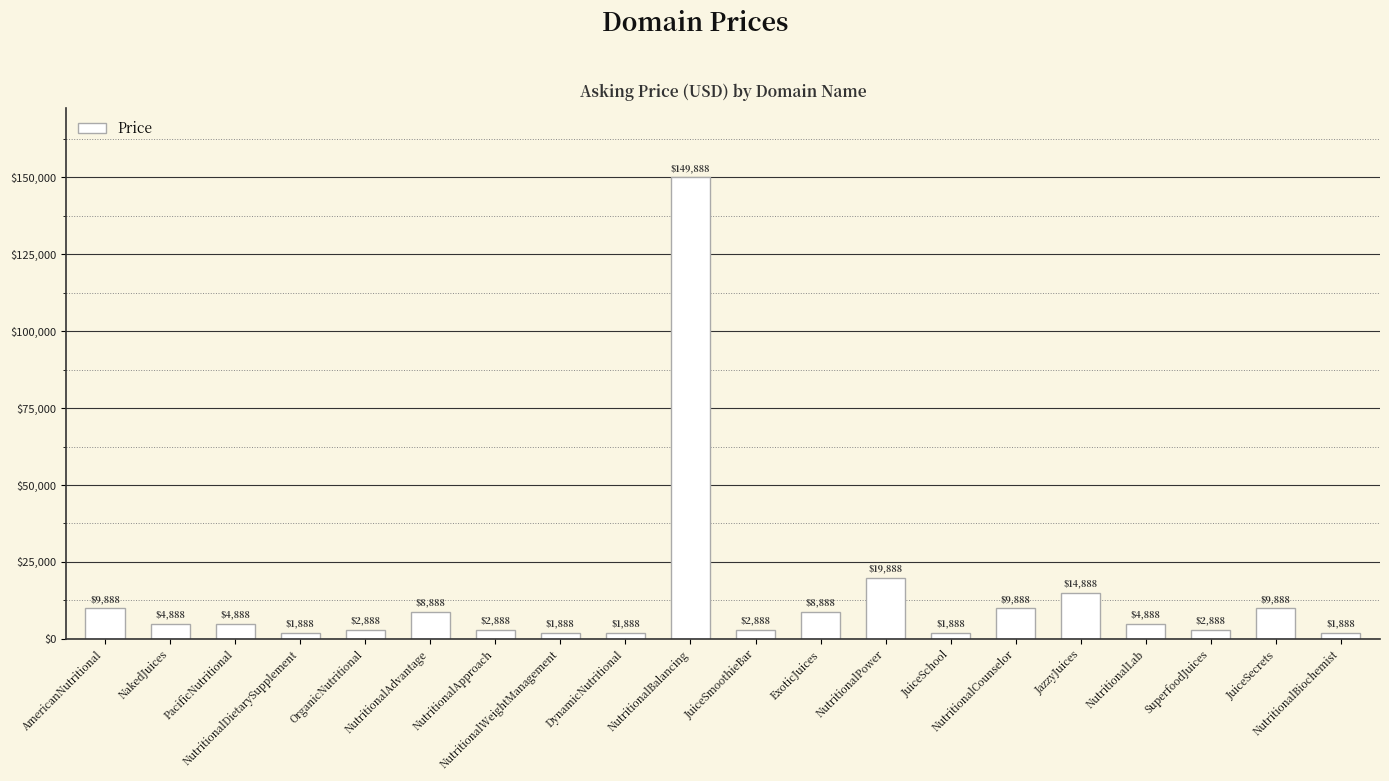

At which label is the value closest to 75888?

NutritionalPower